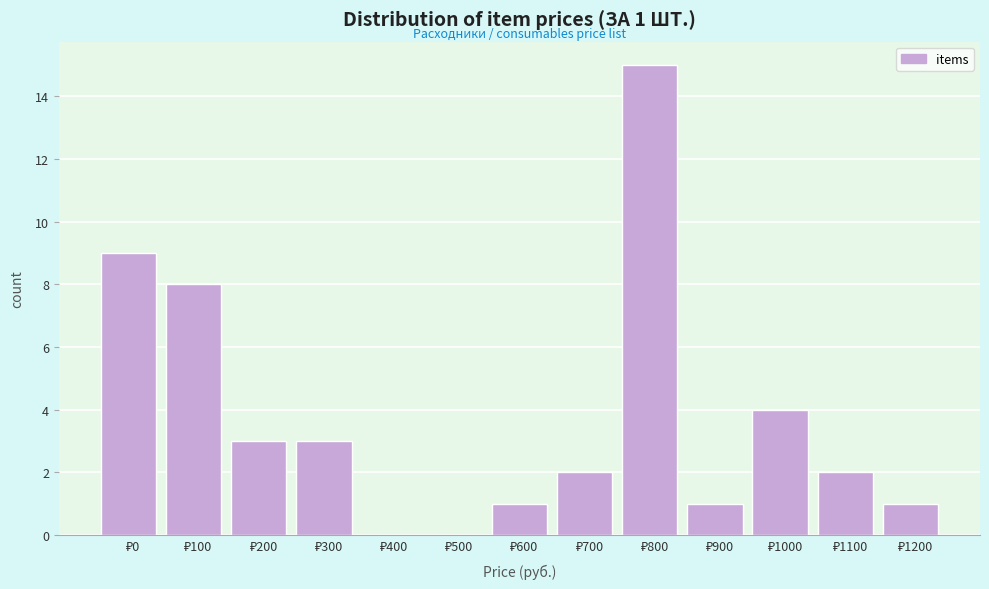

What is the greatest value displayed?

15